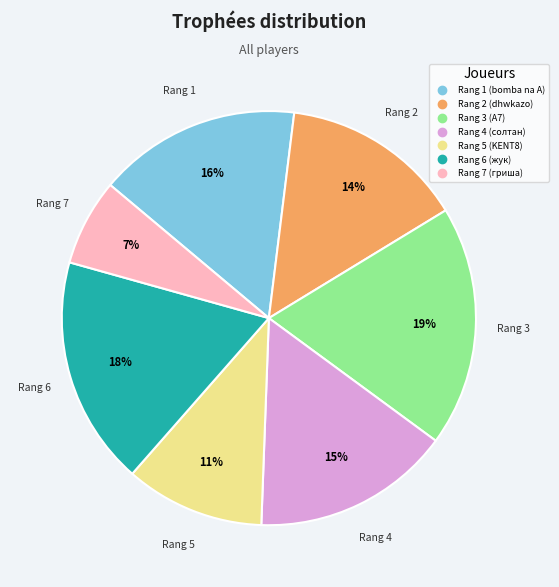

Is the sum of Rang 3 (А7) and Rang 7 (гриша) greater than half?

No